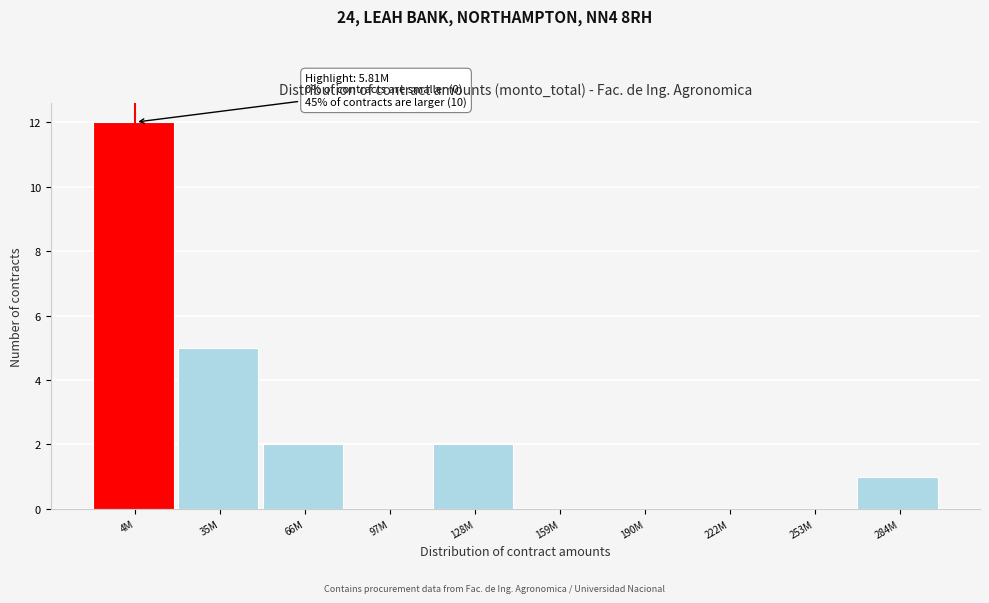

Reading right to left, list all the values displayed in this chart.

284M=1	253M=0	222M=0	190M=0	159M=0	128M=2	97M=0	66M=2	35M=5	4M=12